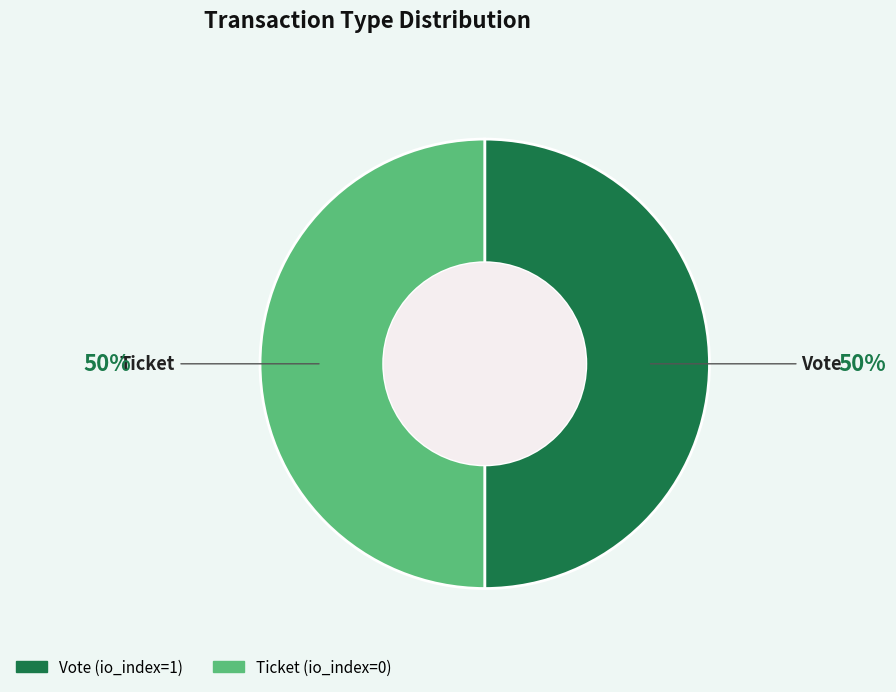

Is the sum of Ticket and Vote greater than half?

Yes